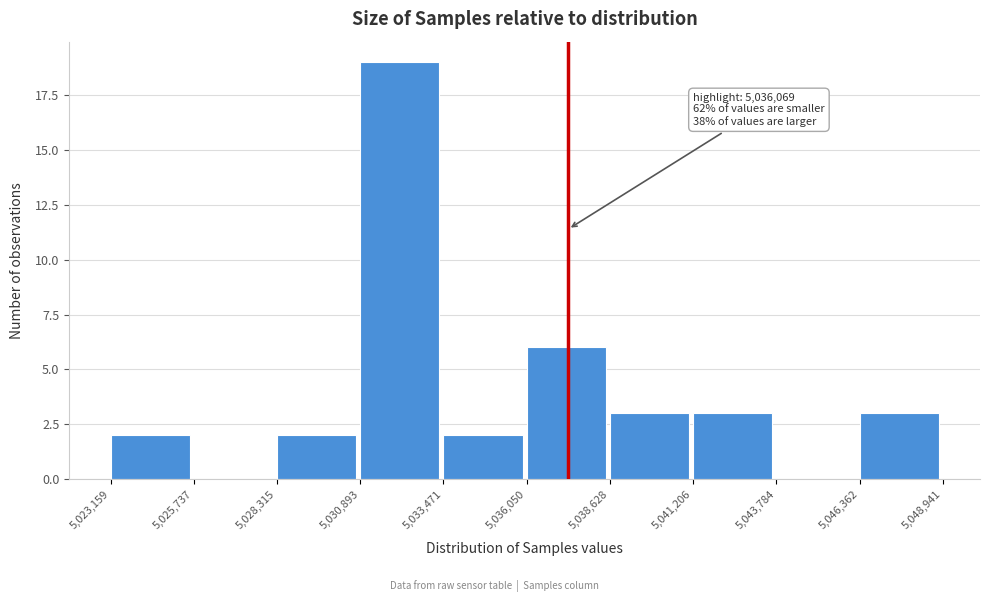

Which range on the x-axis has the tallest bar?

5,030,893 to 5,033,471